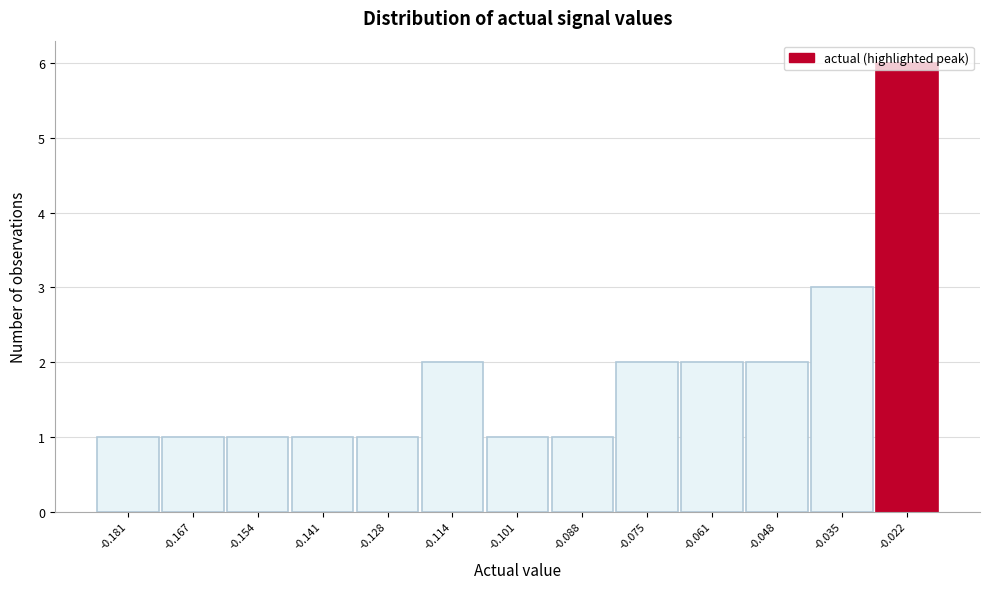

What is the sum of all values?

24